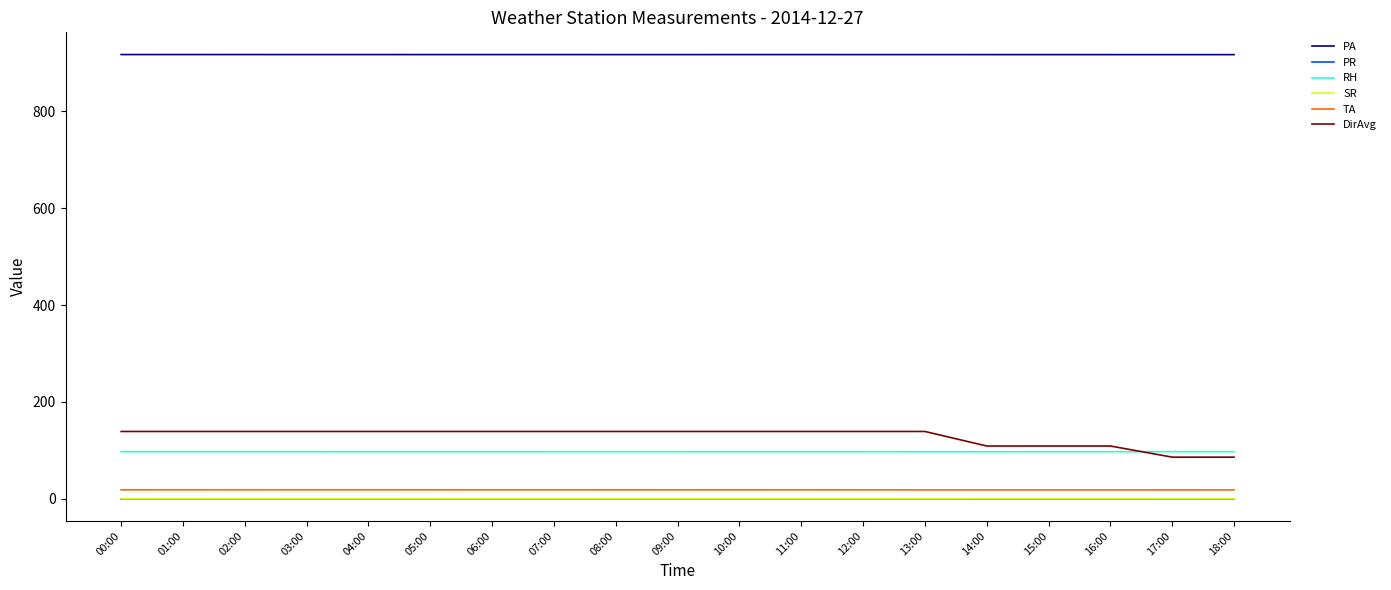

Which series has the largest total across all categories?

PA